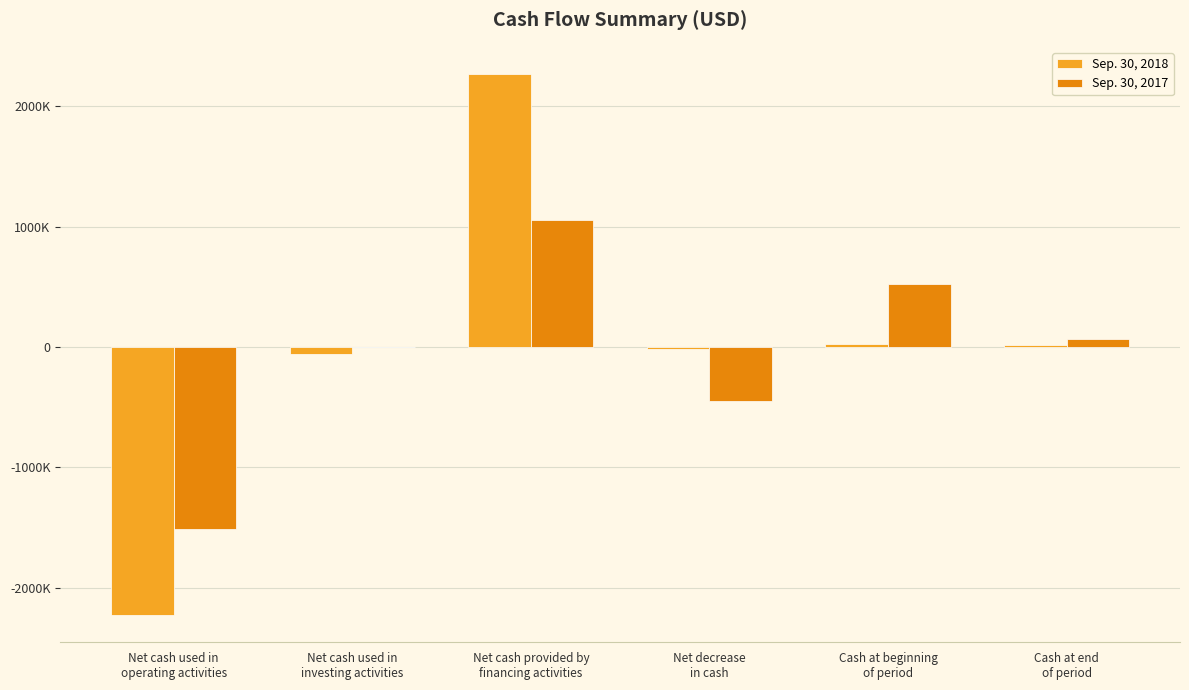

Which has a higher value, Net decrease
in cash or Net cash used in
investing activities?

Net decrease
in cash